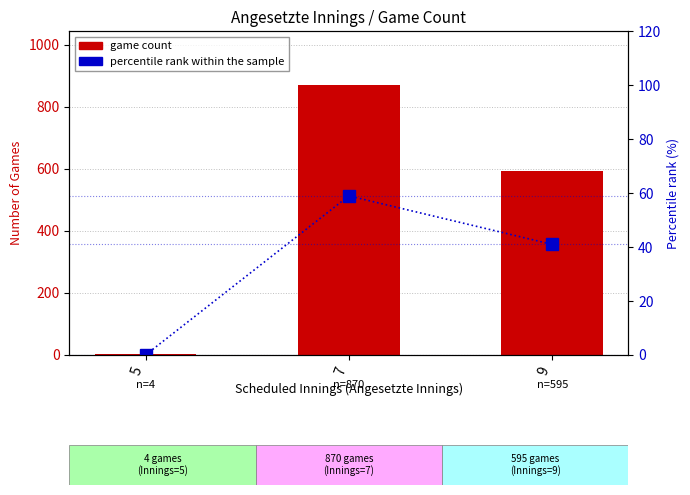

Is it true that percentile rank within sample equals -18 at 5?

False